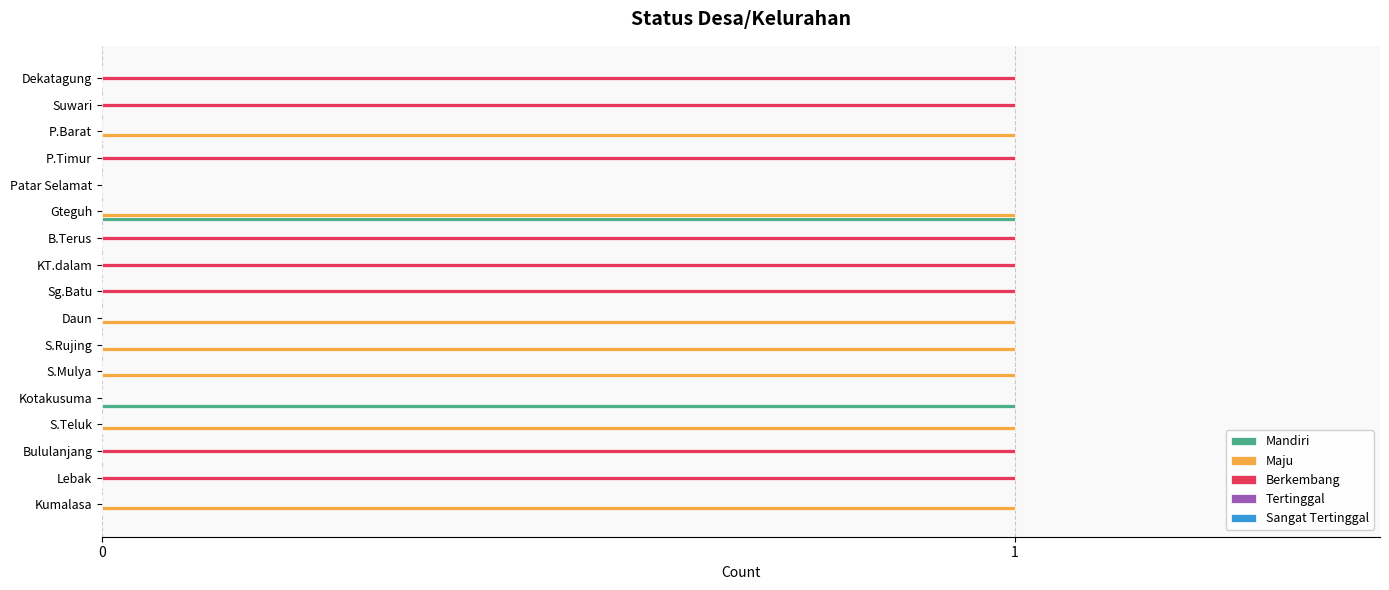

Which series changed the most between Patar Selamat and Dekatagung?

Berkembang